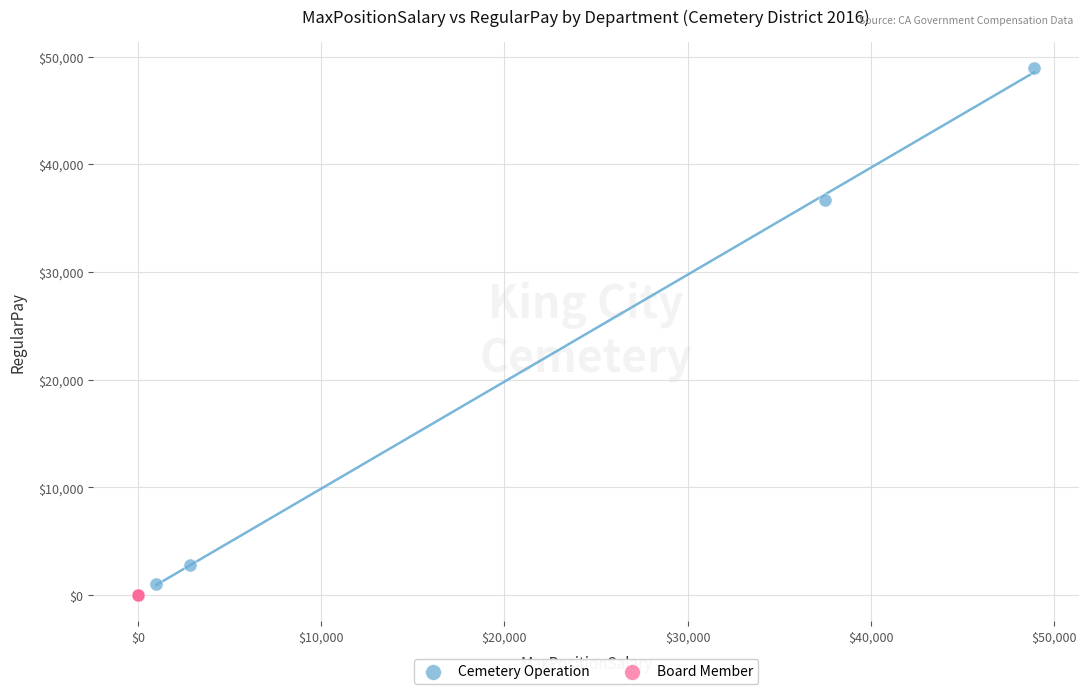

Which series reaches the maximum Y coordinate?

Cemetery Operation